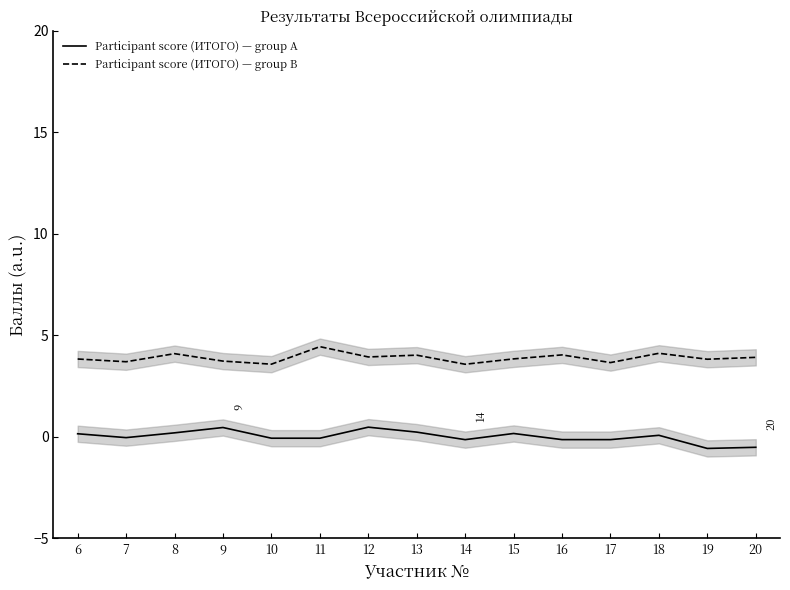

True or false: Participant score (ИТОГО) — group A and Participant score (ИТОГО) — group B intersect in this chart.

False